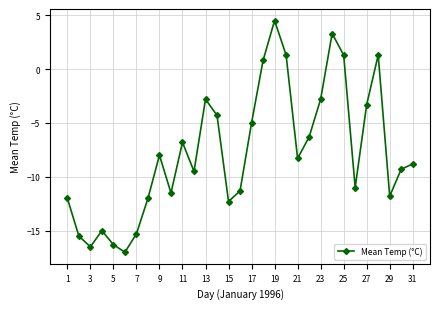

Reading right to left, what are all the values shown in this chart?

-8.8	-9.3	-11.8	1.3	-3.3	-11.0	1.3	3.3	-2.8	-6.3	-8.3	1.3	4.5	0.8	-5.0	-11.3	-12.3	-4.3	-2.8	-9.5	-6.8	-11.5	-8.0	-12.0	-15.3	-17.0	-16.3	-15.0	-16.5	-15.5	-12.0